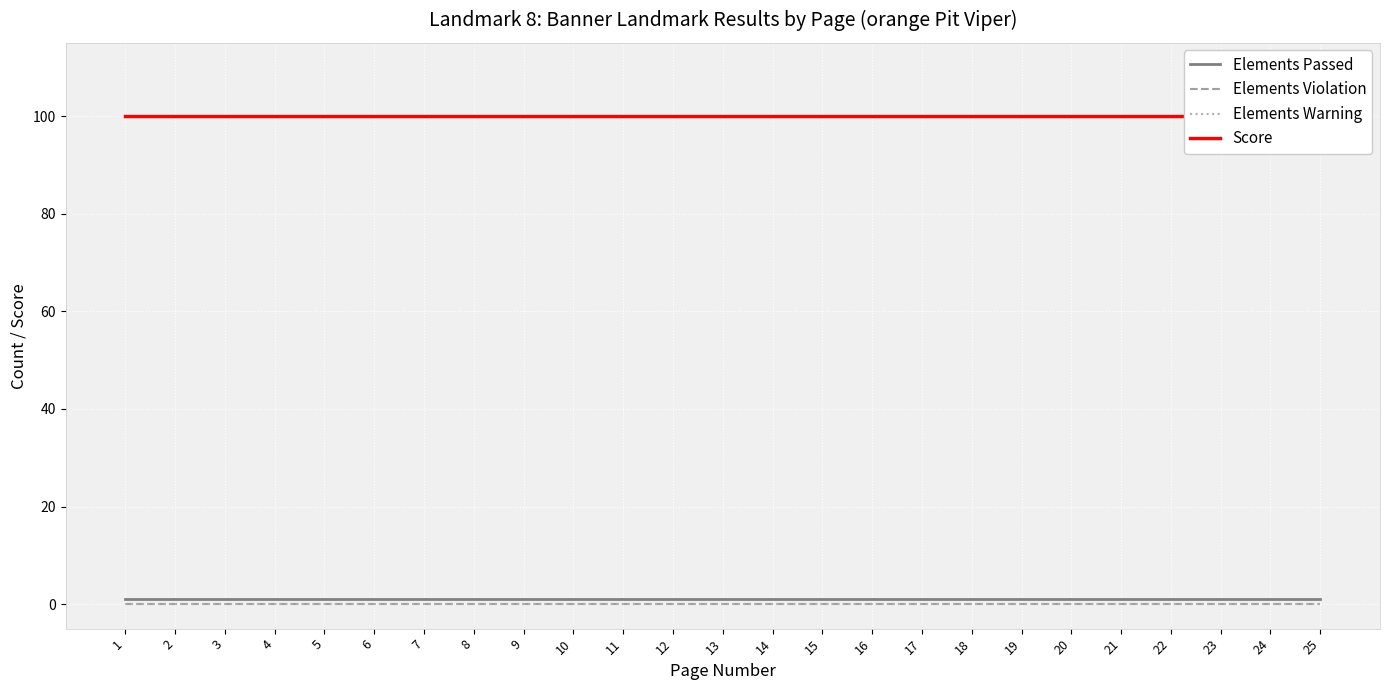

At 20, list the series in order from smallest to largest.

Elements Violation, Elements Warning, Elements Passed, Score